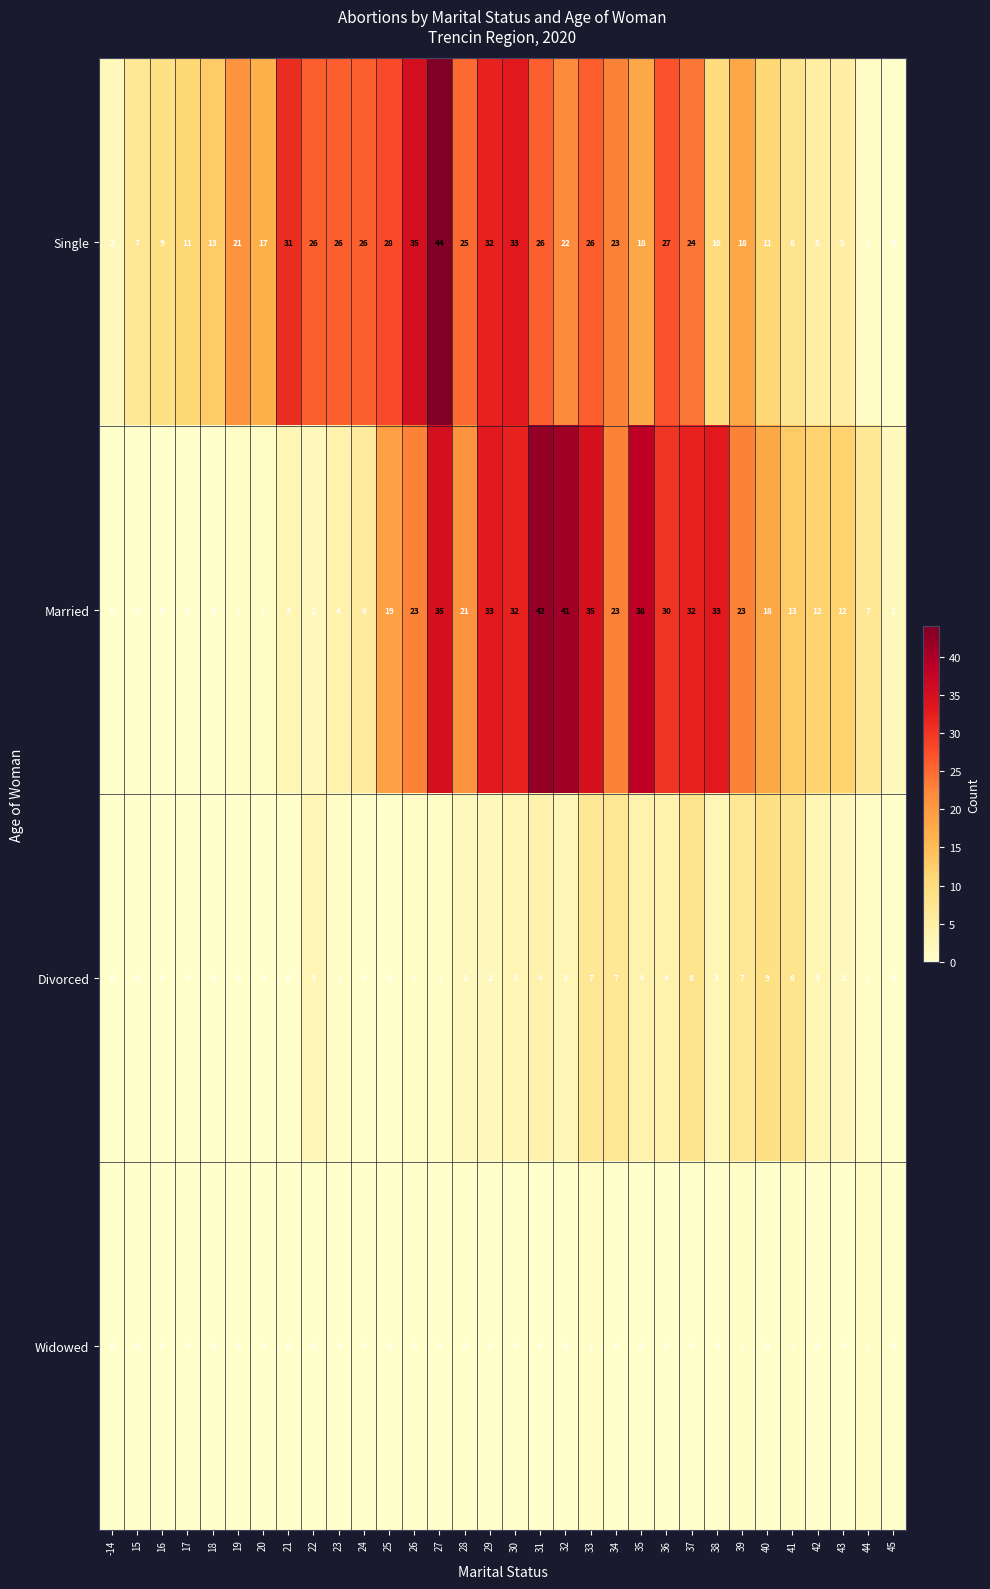

At which category is the sum across all series the highest?

27